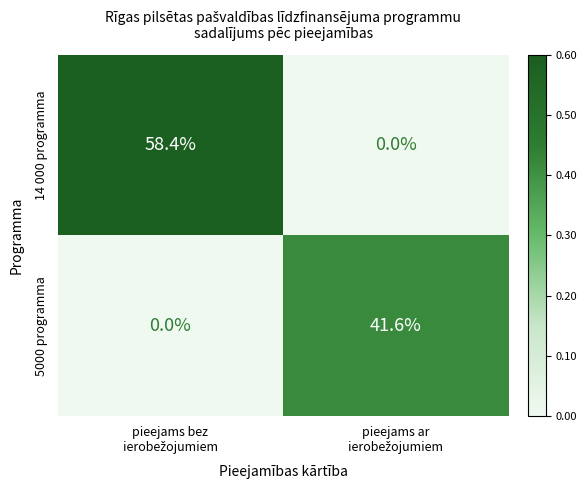

Count the number of data series in this chart.

2